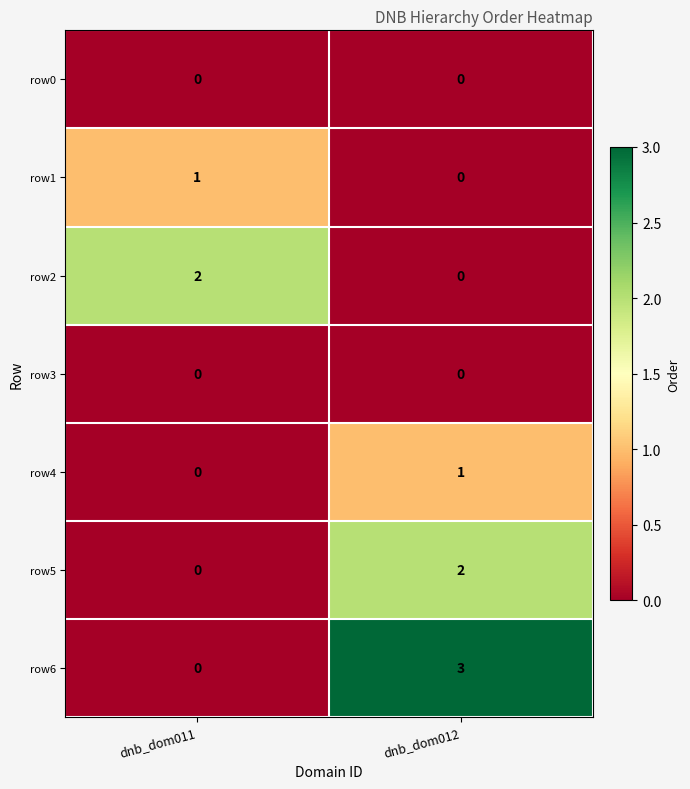

Which series changed the most between dnb_dom011 and dnb_dom012?

row6